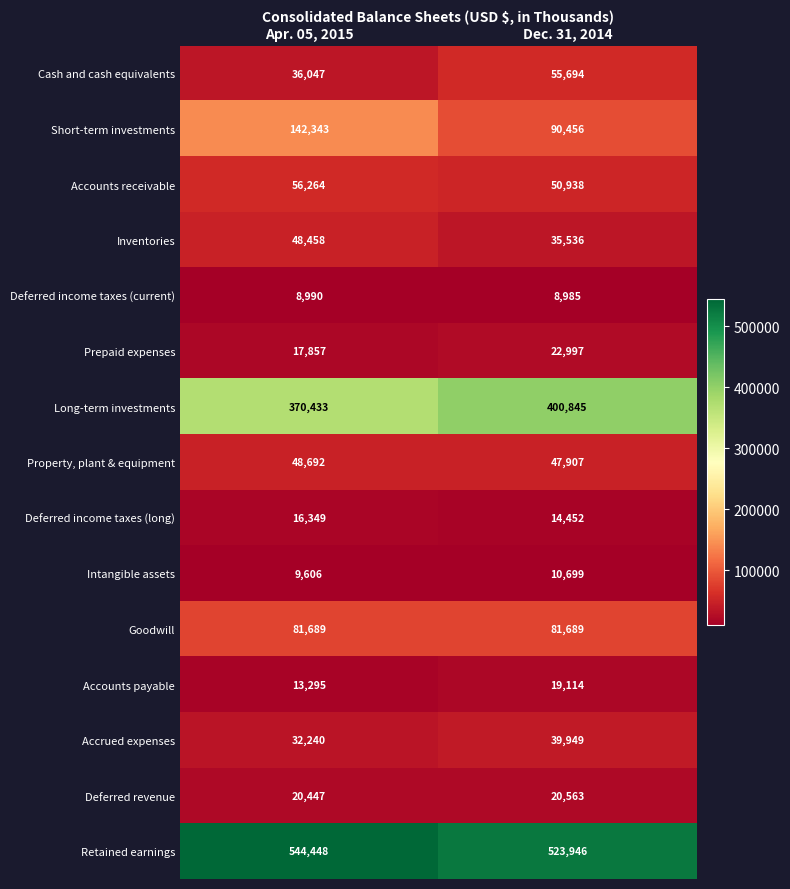

Between Apr. 05, 2015 and Dec. 31, 2014, which series saw the biggest shift?

Short-term investments